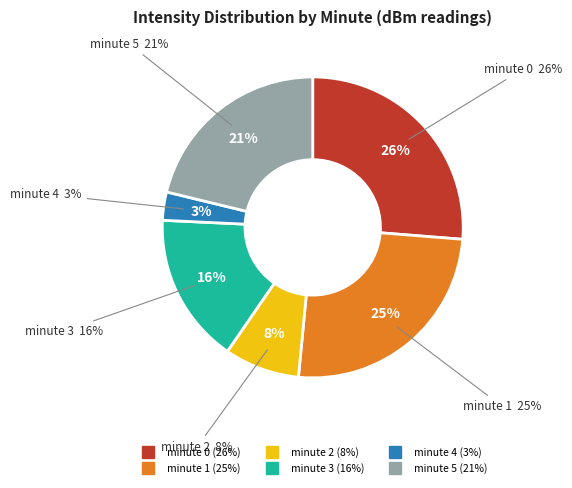

Which category has the biggest portion of the pie?

minute 0